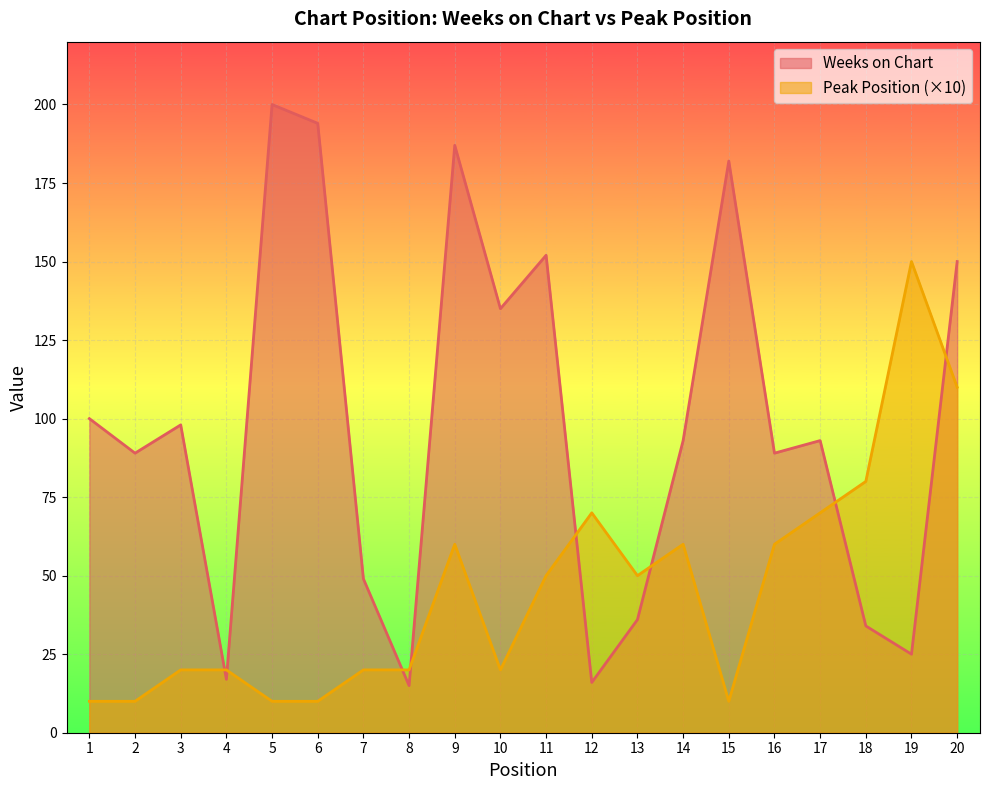

Rank the series by their maximum value, from lowest to highest.

Peak Position (×10), Weeks on Chart